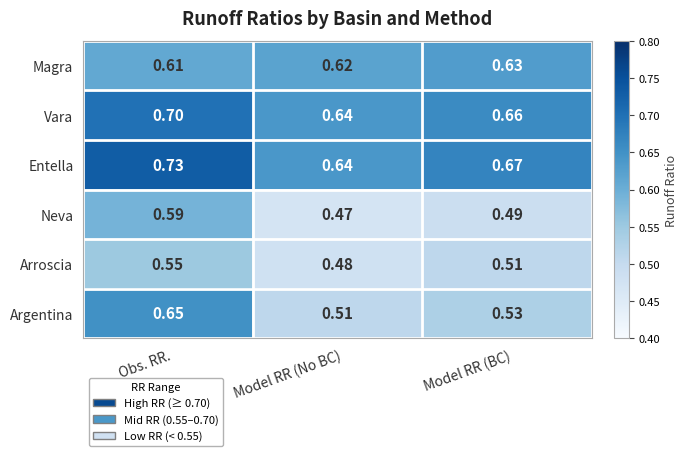

What is the total value across all series at Model RR (No BC)?

3.4